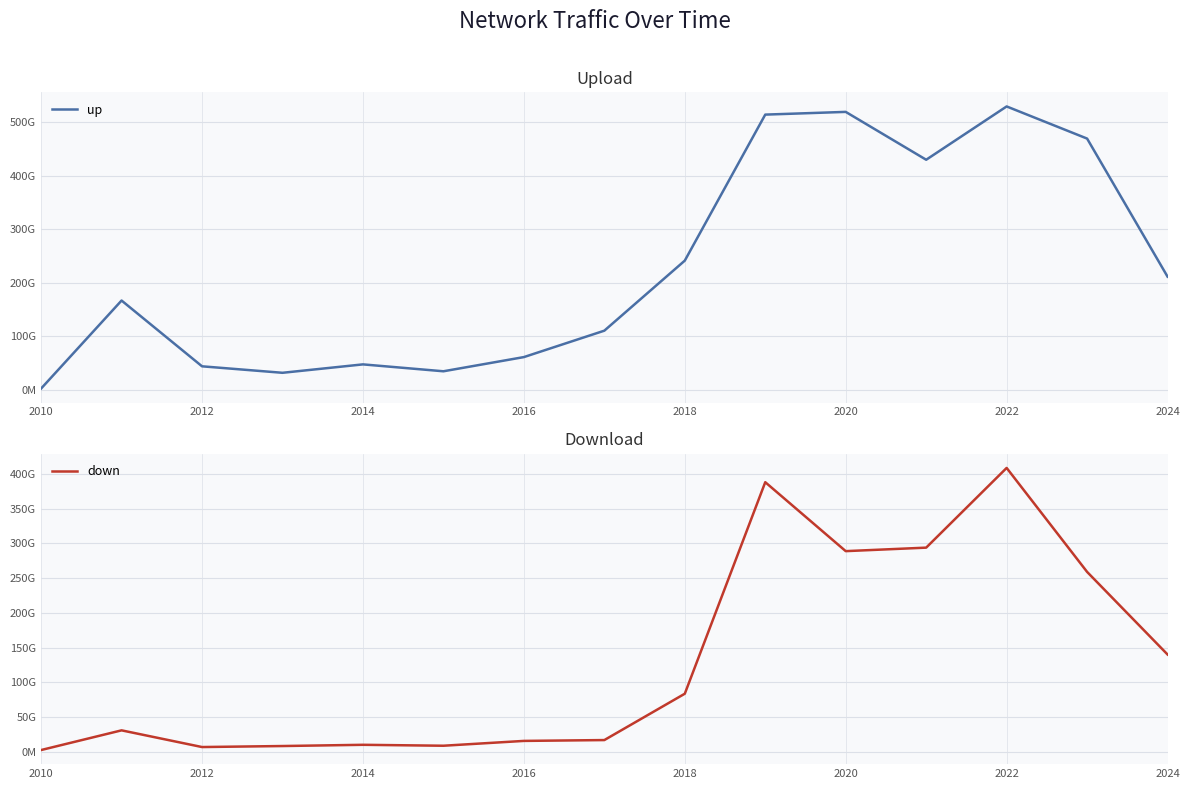

Which series has the largest total across all categories?

up